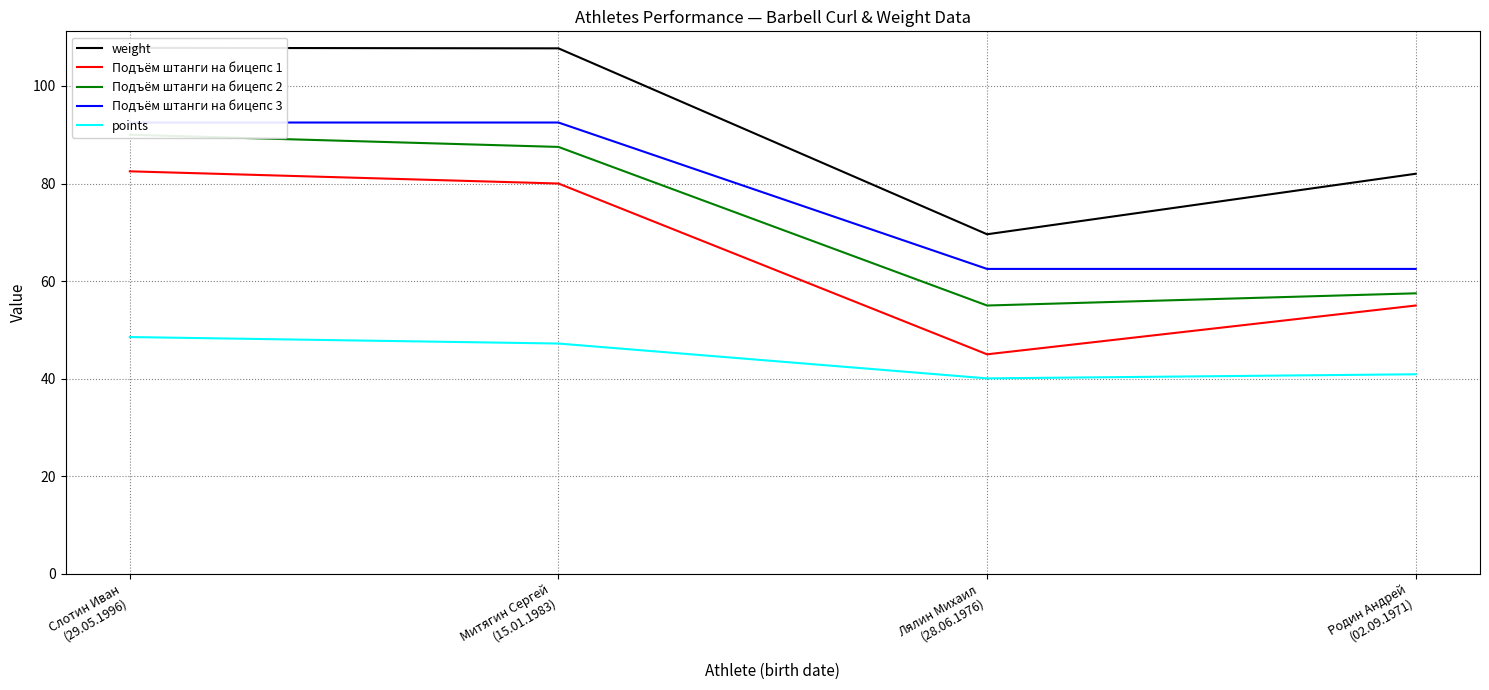

Rank the series by their maximum value, from highest to lowest.

weight, Подъём штанги на бицепс 3, Подъём штанги на бицепс 2, Подъём штанги на бицепс 1, points